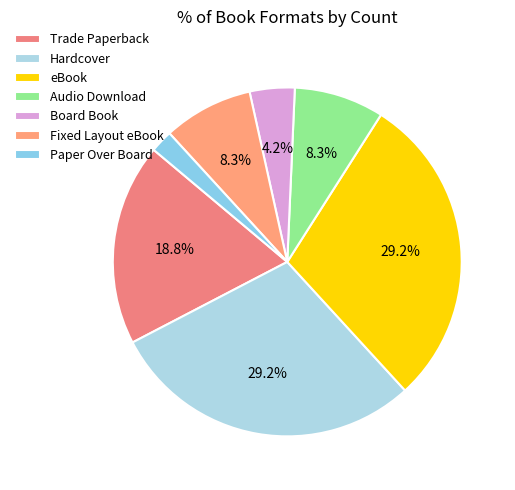

Combined, what portion of the pie is Fixed Layout eBook and Trade Paperback?

27.1%